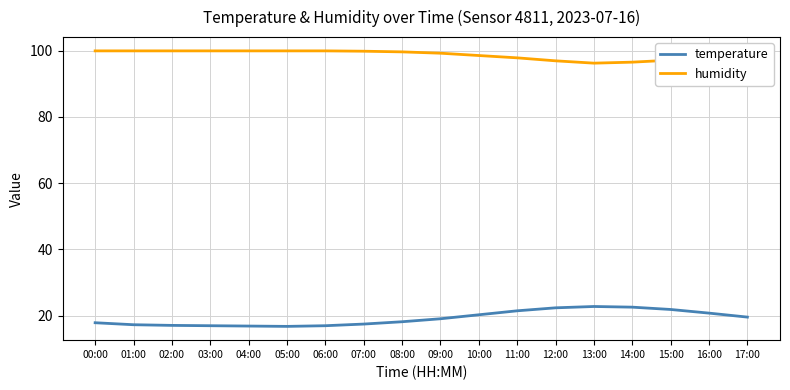

What is the maximum value for temperature?

22.8